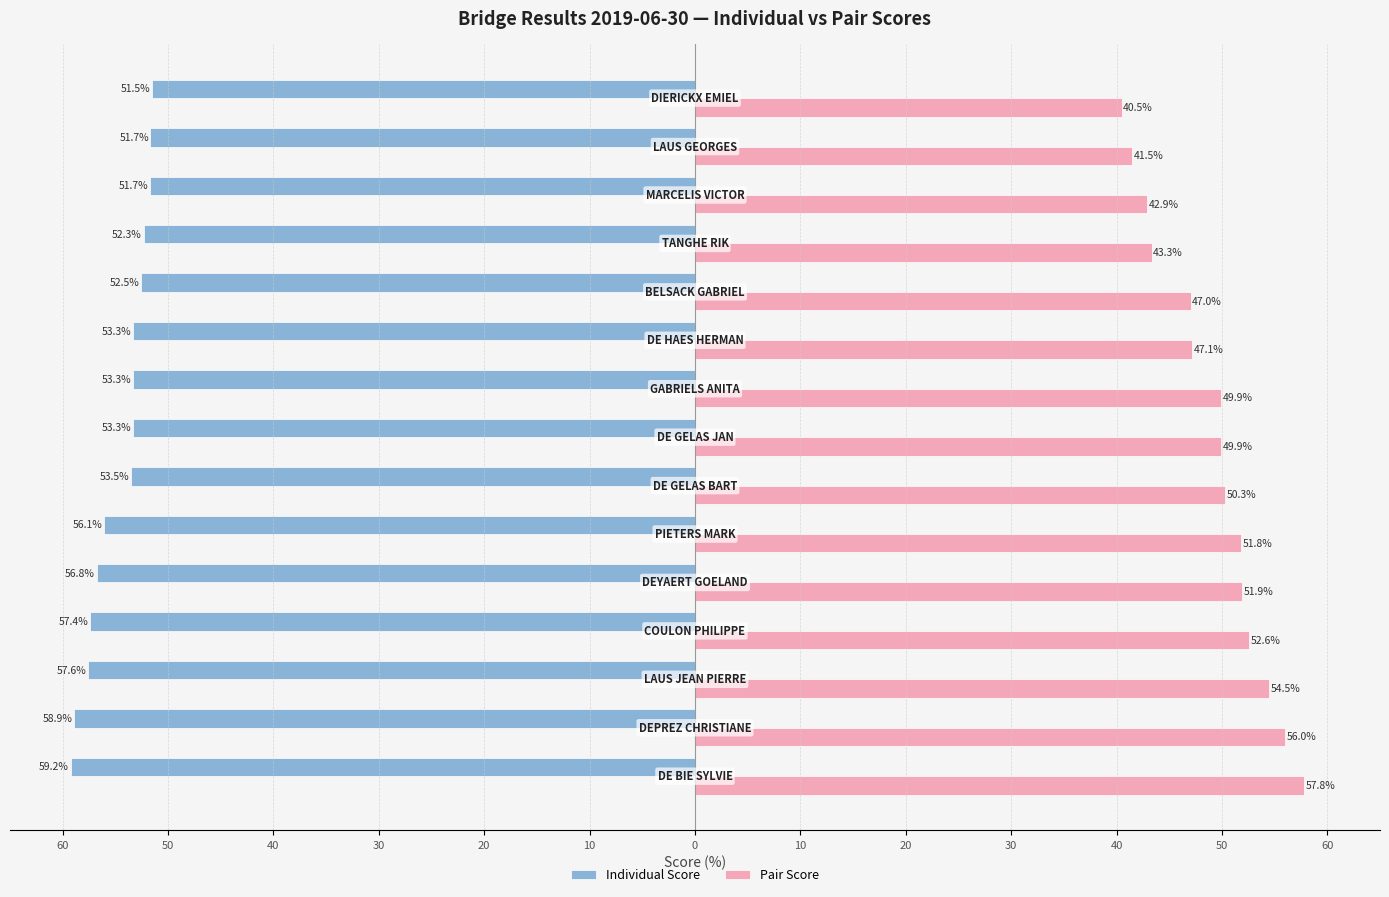

What is the average value of the Individual Score series?

-54.6